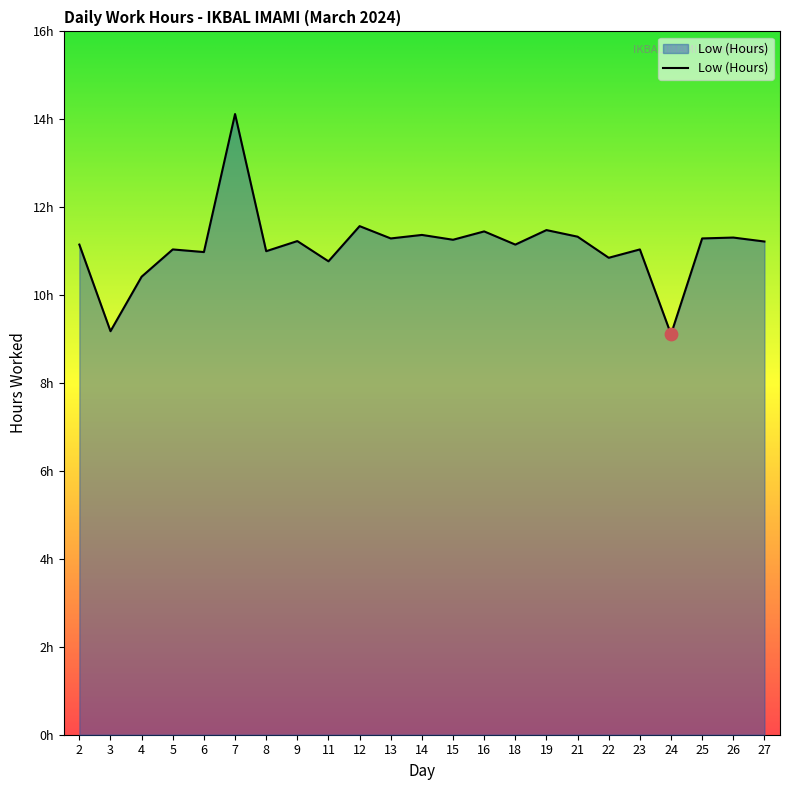

What is the change in value from 9 to 16?

+0.2